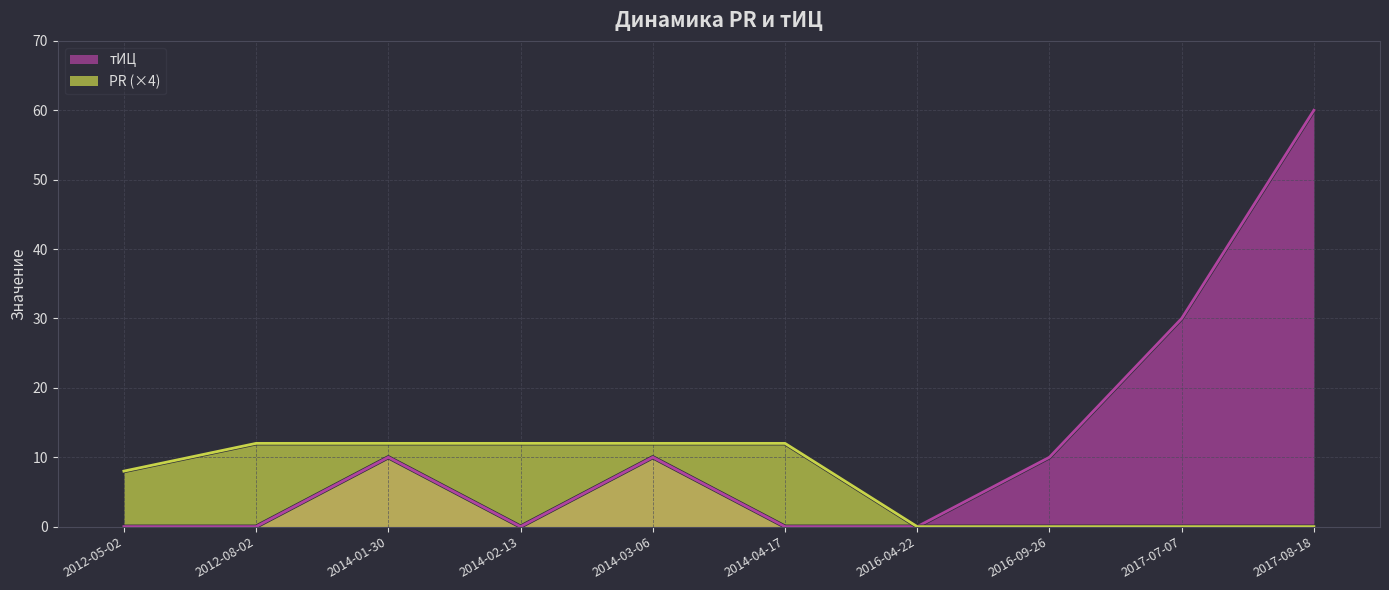

What position from the right is 2014-02-13?

7